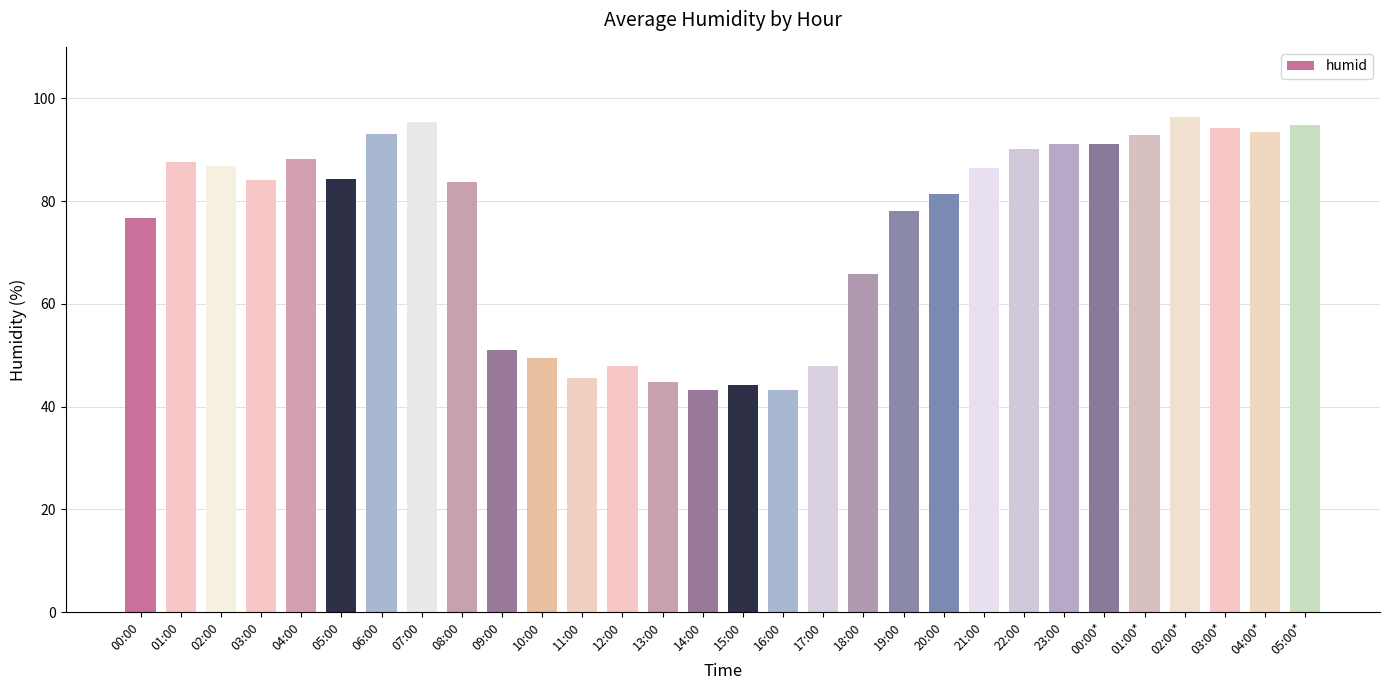

How many bars are there in total?

30